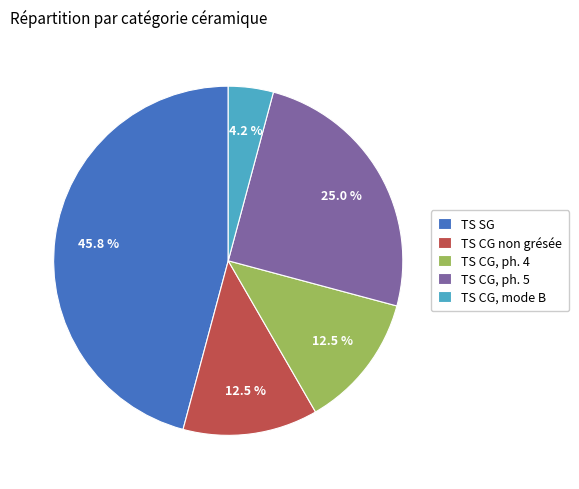

Is it true that TS CG, mode B is 4% of the pie?

True